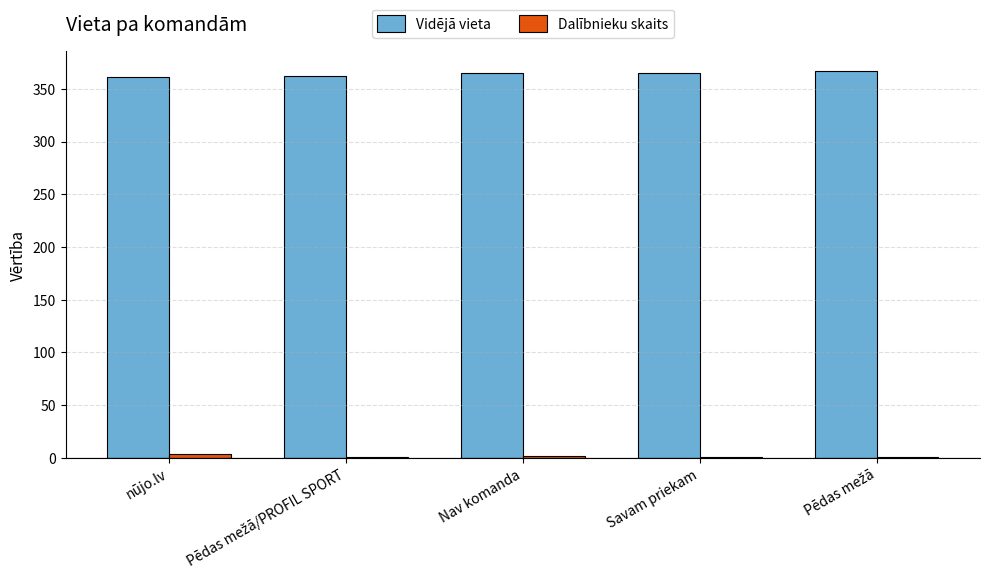

What is the sum of all Vidējā vieta values?

1819.8